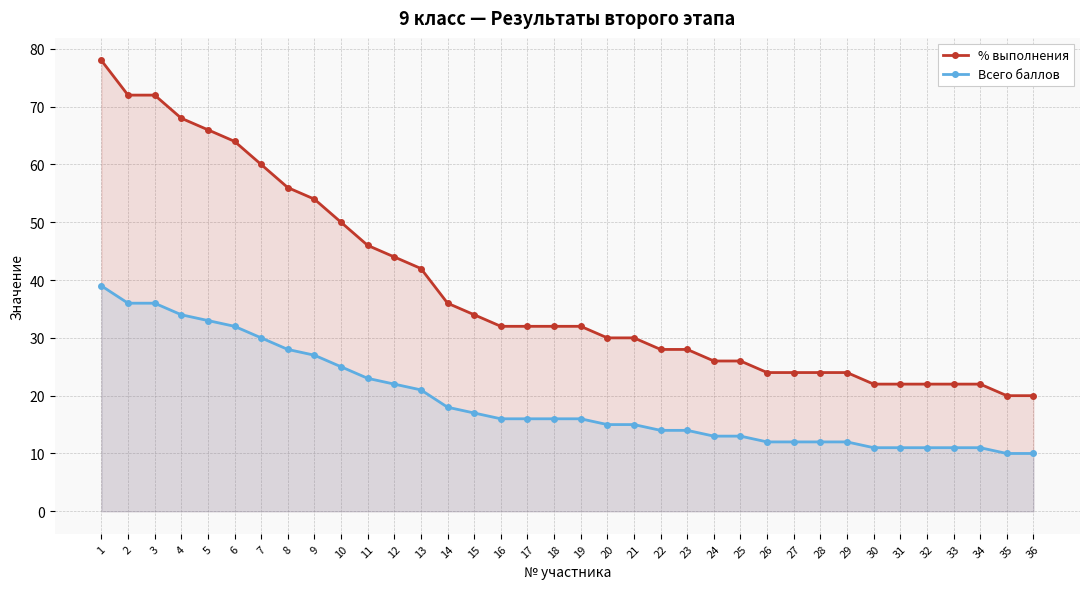

Rank the series at 17 from highest to lowest value.

% выполнения, Всего баллов